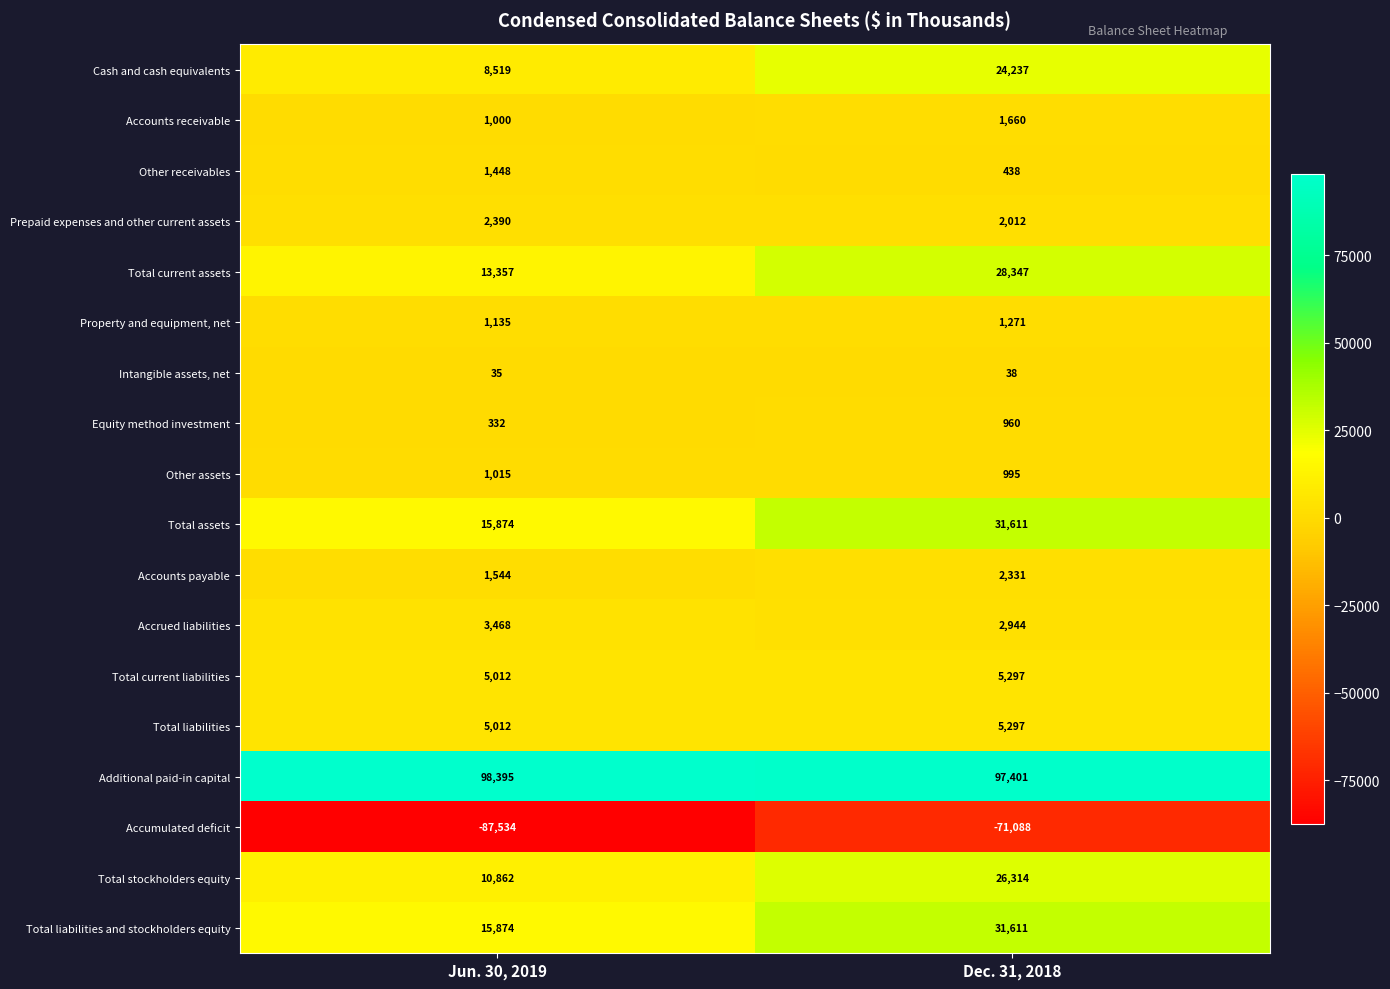

The value of Accumulated deficit at Dec. 31, 2018 is -71088. True or false?

True